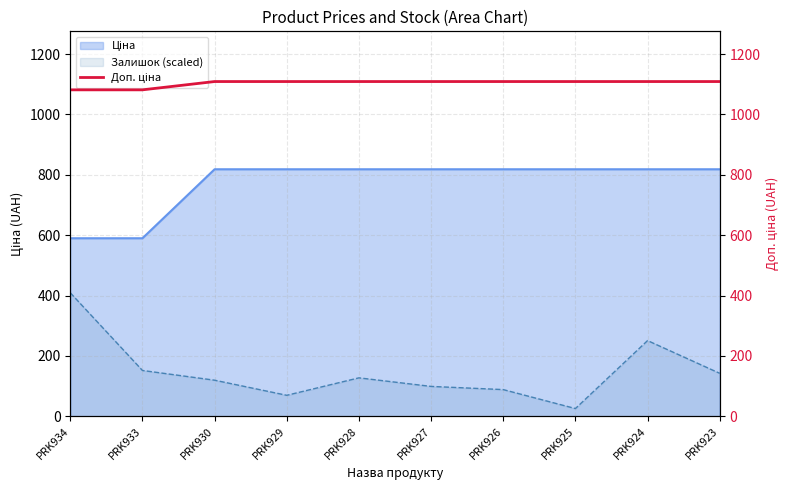

How many lines are shown in the chart?

1